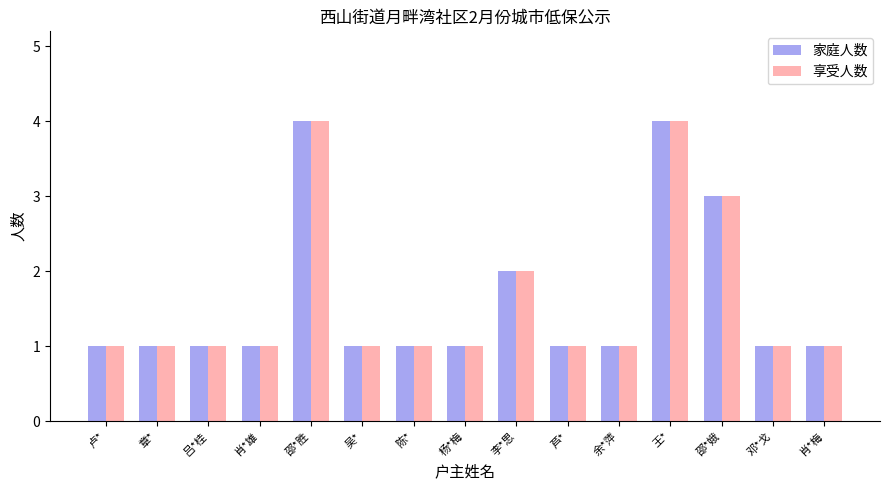

The 享受人数 series shows 1 at 王*. True or false?

False